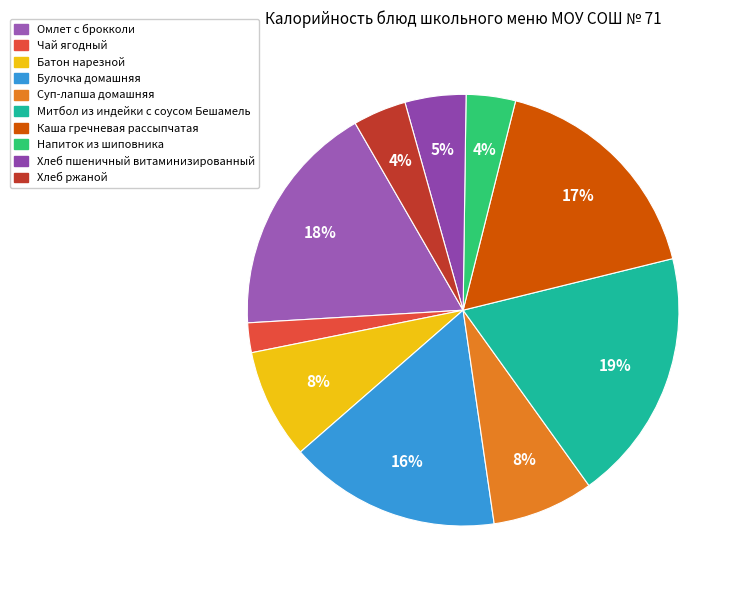

What is the ratio of the value at Митбол из индейки с соусом Бешамель to the value at Батон нарезной?

2.3